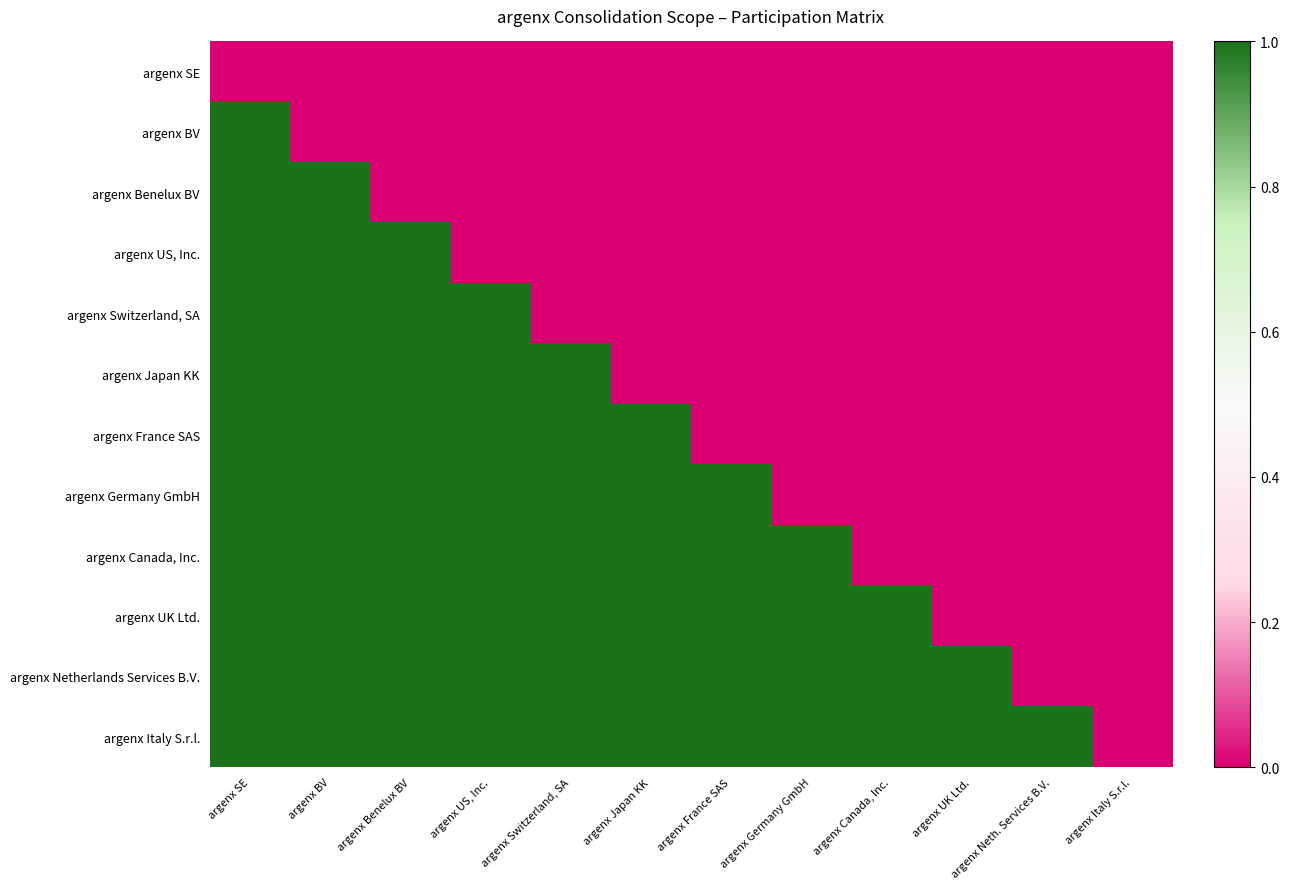

Reading left to right, list all the values displayed in this chart.

argenx SE: argenx SE=0	argenx BV=0	argenx Benelux BV=0	argenx US, Inc.=0	argenx Switzerland, SA=0	argenx Japan KK=0	argenx France SAS=0	argenx Germany GmbH=0	argenx Canada, Inc.=0	argenx UK Ltd.=0	argenx Neth. Services B.V.=0	argenx Italy S.r.l.=0
argenx BV: argenx SE=1	argenx BV=0	argenx Benelux BV=0	argenx US, Inc.=0	argenx Switzerland, SA=0	argenx Japan KK=0	argenx France SAS=0	argenx Germany GmbH=0	argenx Canada, Inc.=0	argenx UK Ltd.=0	argenx Neth. Services B.V.=0	argenx Italy S.r.l.=0
argenx Benelux BV: argenx SE=1	argenx BV=1	argenx Benelux BV=0	argenx US, Inc.=0	argenx Switzerland, SA=0	argenx Japan KK=0	argenx France SAS=0	argenx Germany GmbH=0	argenx Canada, Inc.=0	argenx UK Ltd.=0	argenx Neth. Services B.V.=0	argenx Italy S.r.l.=0
argenx US, Inc.: argenx SE=1	argenx BV=1	argenx Benelux BV=1	argenx US, Inc.=0	argenx Switzerland, SA=0	argenx Japan KK=0	argenx France SAS=0	argenx Germany GmbH=0	argenx Canada, Inc.=0	argenx UK Ltd.=0	argenx Neth. Services B.V.=0	argenx Italy S.r.l.=0
argenx Switzerland, SA: argenx SE=1	argenx BV=1	argenx Benelux BV=1	argenx US, Inc.=1	argenx Switzerland, SA=0	argenx Japan KK=0	argenx France SAS=0	argenx Germany GmbH=0	argenx Canada, Inc.=0	argenx UK Ltd.=0	argenx Neth. Services B.V.=0	argenx Italy S.r.l.=0
argenx Japan KK: argenx SE=1	argenx BV=1	argenx Benelux BV=1	argenx US, Inc.=1	argenx Switzerland, SA=1	argenx Japan KK=0	argenx France SAS=0	argenx Germany GmbH=0	argenx Canada, Inc.=0	argenx UK Ltd.=0	argenx Neth. Services B.V.=0	argenx Italy S.r.l.=0
argenx France SAS: argenx SE=1	argenx BV=1	argenx Benelux BV=1	argenx US, Inc.=1	argenx Switzerland, SA=1	argenx Japan KK=1	argenx France SAS=0	argenx Germany GmbH=0	argenx Canada, Inc.=0	argenx UK Ltd.=0	argenx Neth. Services B.V.=0	argenx Italy S.r.l.=0
argenx Germany GmbH: argenx SE=1	argenx BV=1	argenx Benelux BV=1	argenx US, Inc.=1	argenx Switzerland, SA=1	argenx Japan KK=1	argenx France SAS=1	argenx Germany GmbH=0	argenx Canada, Inc.=0	argenx UK Ltd.=0	argenx Neth. Services B.V.=0	argenx Italy S.r.l.=0
argenx Canada, Inc.: argenx SE=1	argenx BV=1	argenx Benelux BV=1	argenx US, Inc.=1	argenx Switzerland, SA=1	argenx Japan KK=1	argenx France SAS=1	argenx Germany GmbH=1	argenx Canada, Inc.=0	argenx UK Ltd.=0	argenx Neth. Services B.V.=0	argenx Italy S.r.l.=0
argenx UK Ltd.: argenx SE=1	argenx BV=1	argenx Benelux BV=1	argenx US, Inc.=1	argenx Switzerland, SA=1	argenx Japan KK=1	argenx France SAS=1	argenx Germany GmbH=1	argenx Canada, Inc.=1	argenx UK Ltd.=0	argenx Neth. Services B.V.=0	argenx Italy S.r.l.=0
argenx Netherlands Services B.V.: argenx SE=1	argenx BV=1	argenx Benelux BV=1	argenx US, Inc.=1	argenx Switzerland, SA=1	argenx Japan KK=1	argenx France SAS=1	argenx Germany GmbH=1	argenx Canada, Inc.=1	argenx UK Ltd.=1	argenx Neth. Services B.V.=0	argenx Italy S.r.l.=0
argenx Italy S.r.l.: argenx SE=1	argenx BV=1	argenx Benelux BV=1	argenx US, Inc.=1	argenx Switzerland, SA=1	argenx Japan KK=1	argenx France SAS=1	argenx Germany GmbH=1	argenx Canada, Inc.=1	argenx UK Ltd.=1	argenx Neth. Services B.V.=1	argenx Italy S.r.l.=0